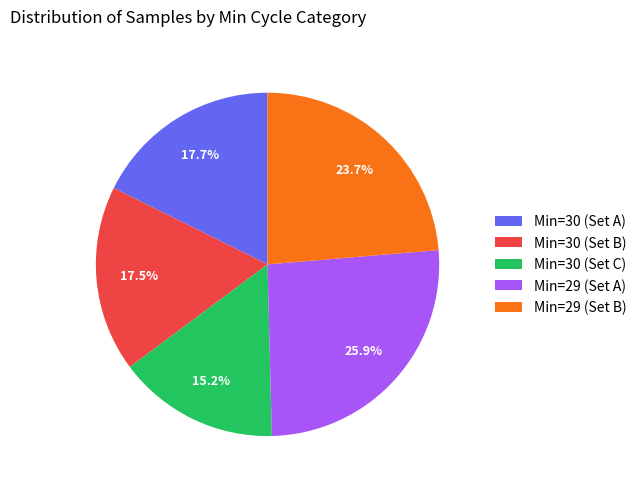

Is there a majority slice in this chart?

No